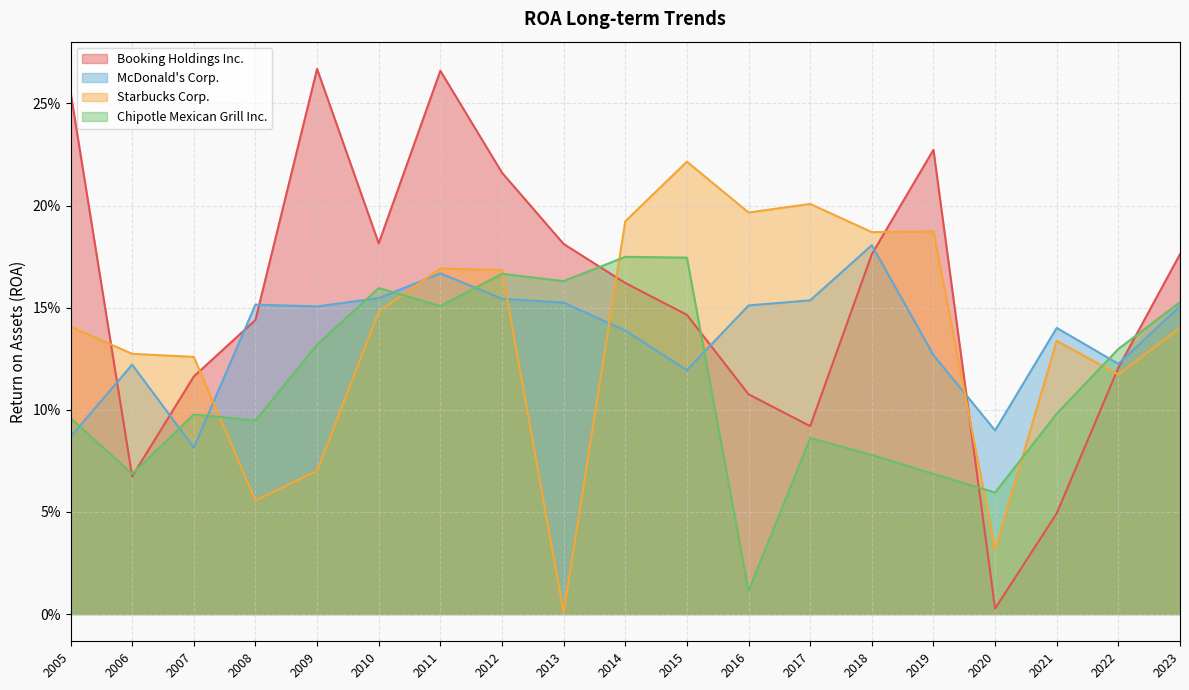

Which has a higher value, 2006 or 2016?

2016